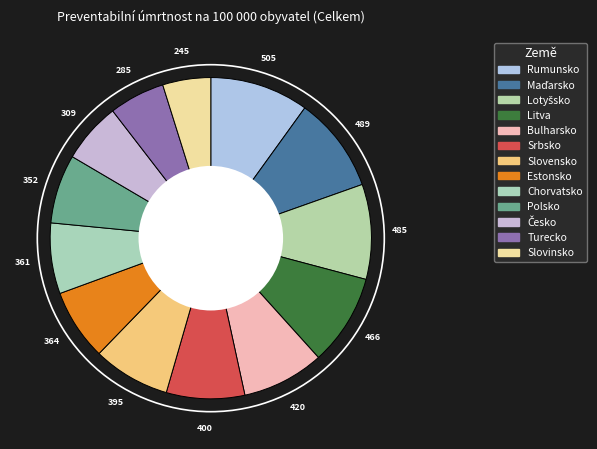

To the nearest percent, what portion does Rumunsko represent?

10%